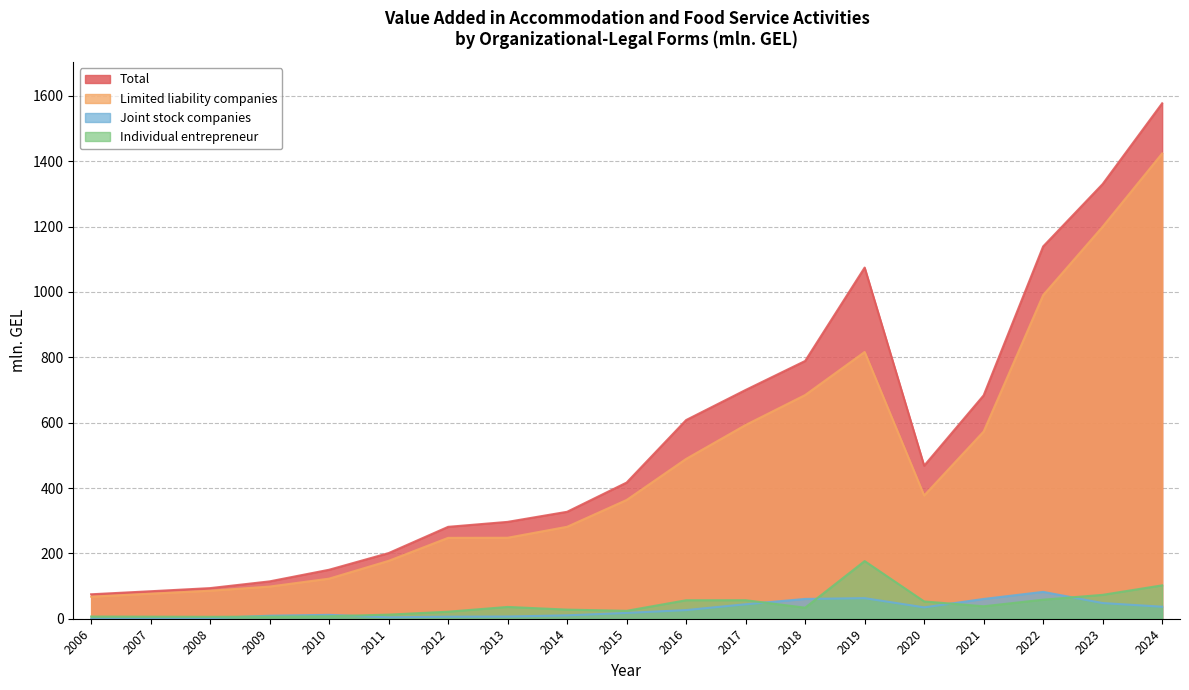

What are all the series names shown in the legend?

Total, Limited liability companies, Joint stock companies, Individual entrepreneur